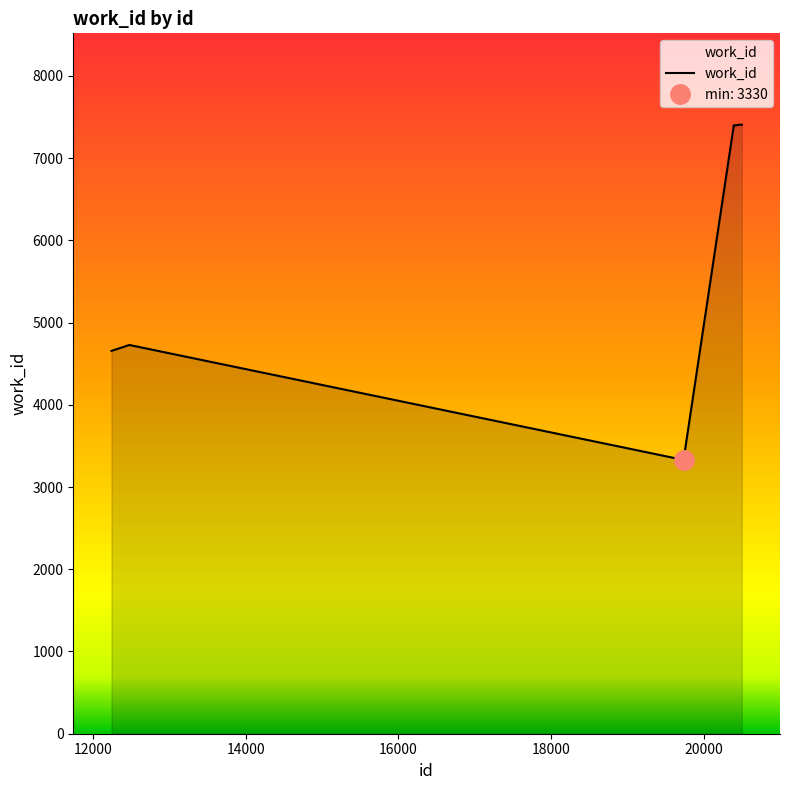

What is the highest value of the work_id series?

7407